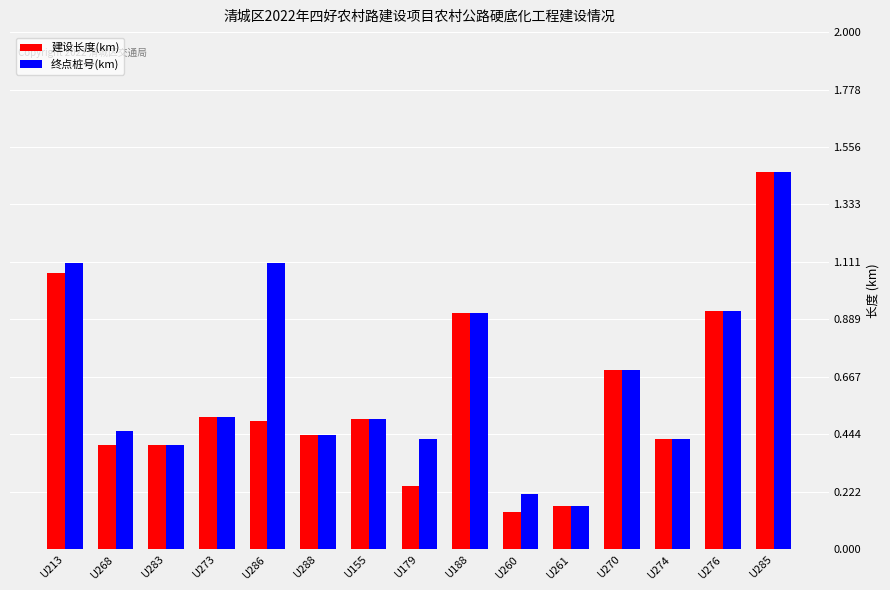

What are all the series names shown in the legend?

建设长度(km), 终点桩号(km)